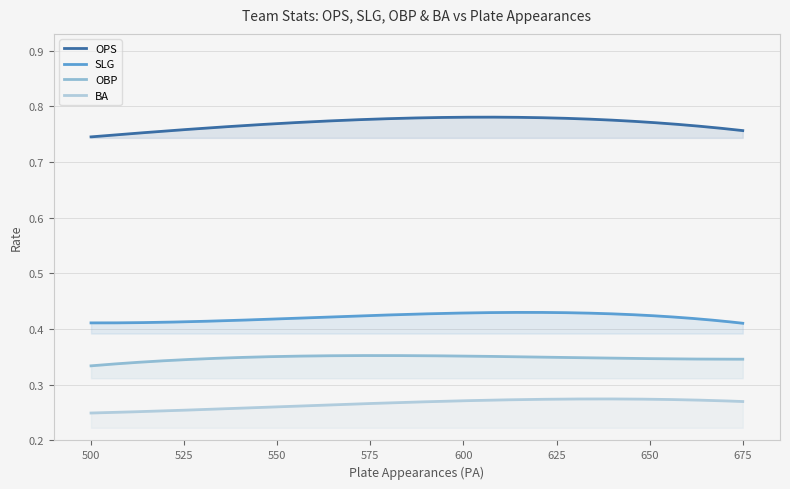

Which series has the largest total across all categories?

OPS